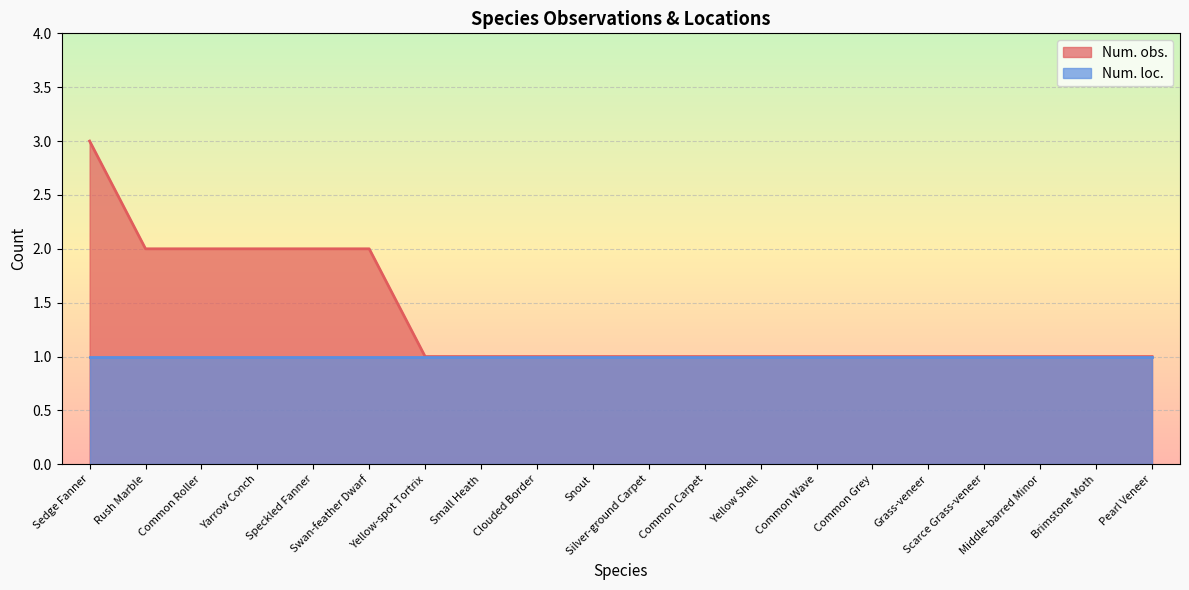

What is the minimum value shown in the chart?

1